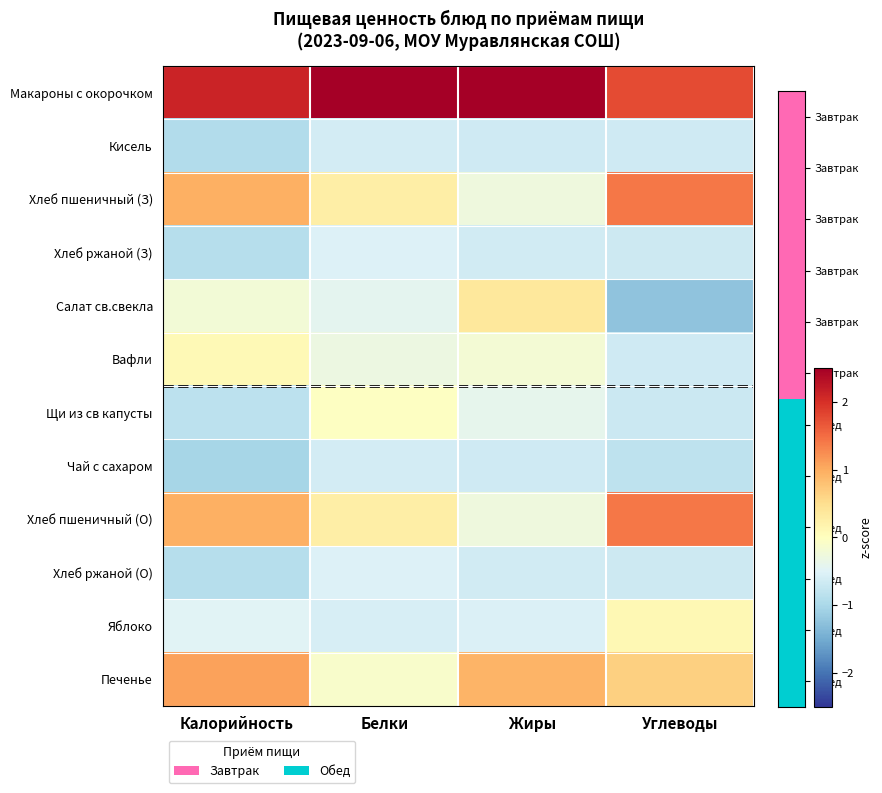

What is the smallest value displayed?

-1.2